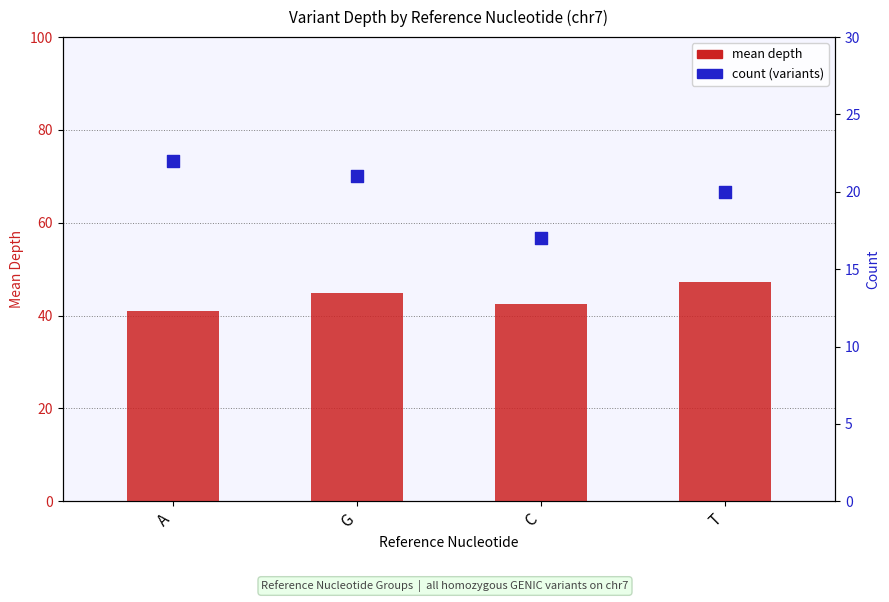

Which series has the largest Y range (max minus min)?

mean depth